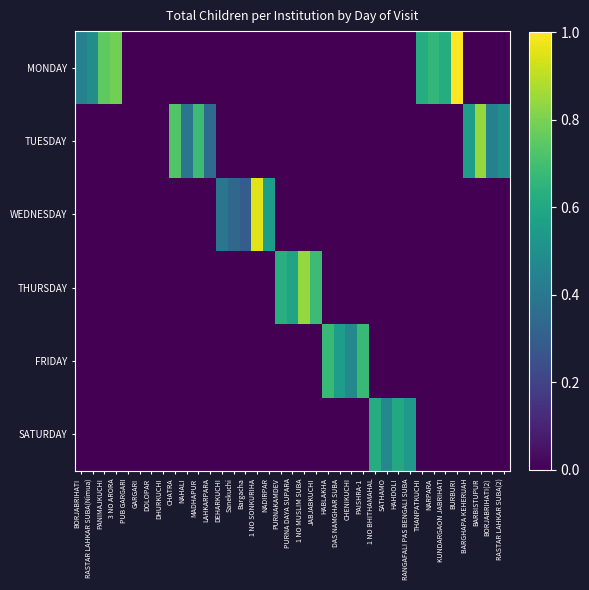

At how many categories does at least one series exceed 0?

33